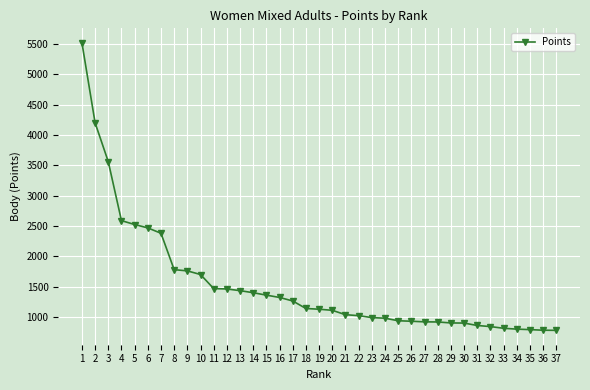

What is the sum of all values?

56776